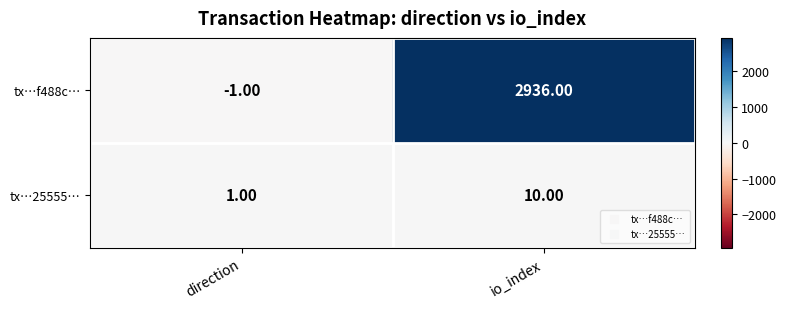

At which label does tx…f488c… reach its peak?

io_index